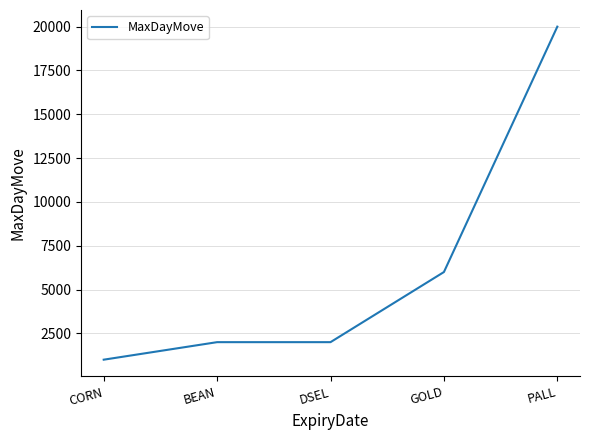

Which category has the highest value across all series?

PALL